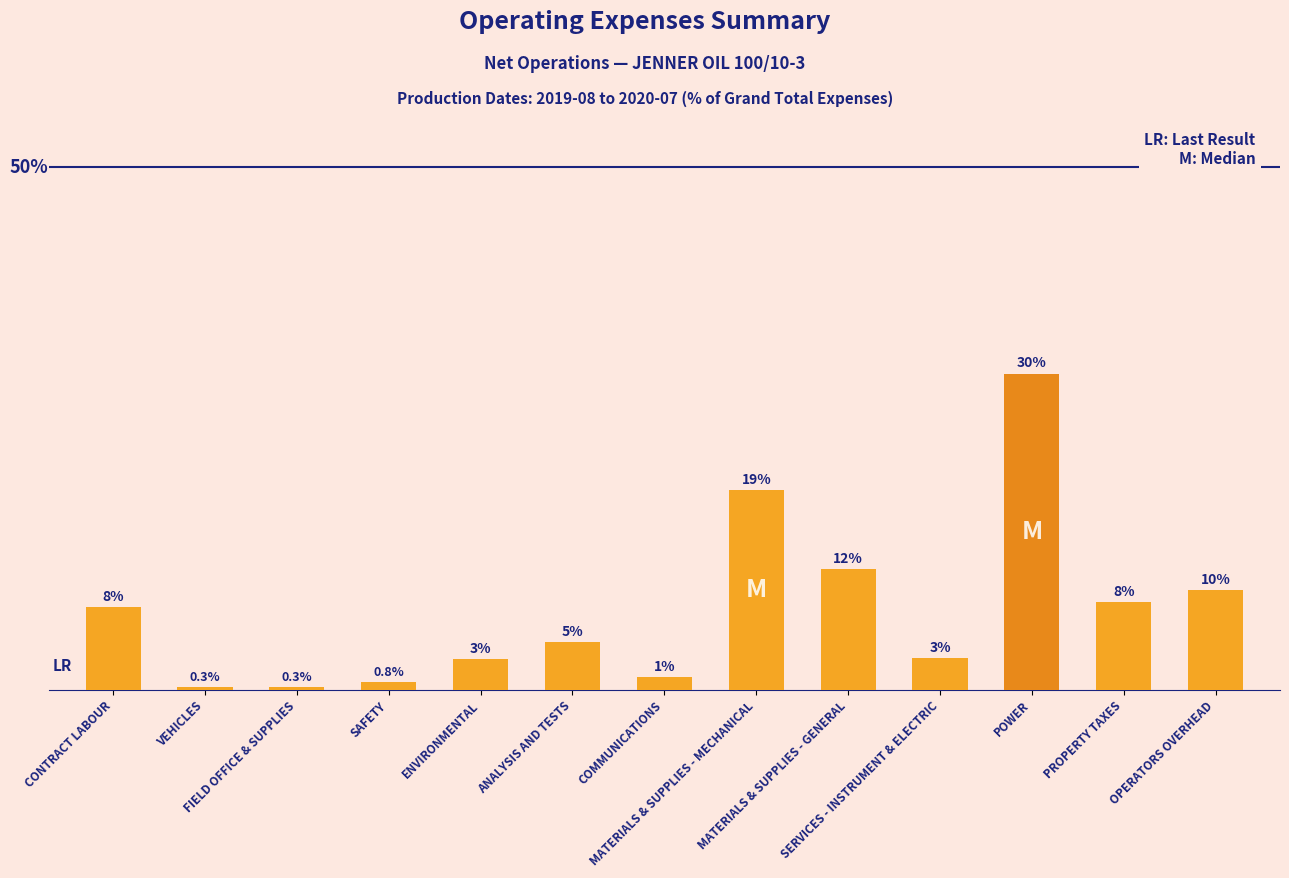

Reading right to left, list all the values displayed in this chart.

9.5	8.4	30.3	3.1	11.5	19.2	1.2	4.6	2.9	0.8	0.3	0.3	7.9